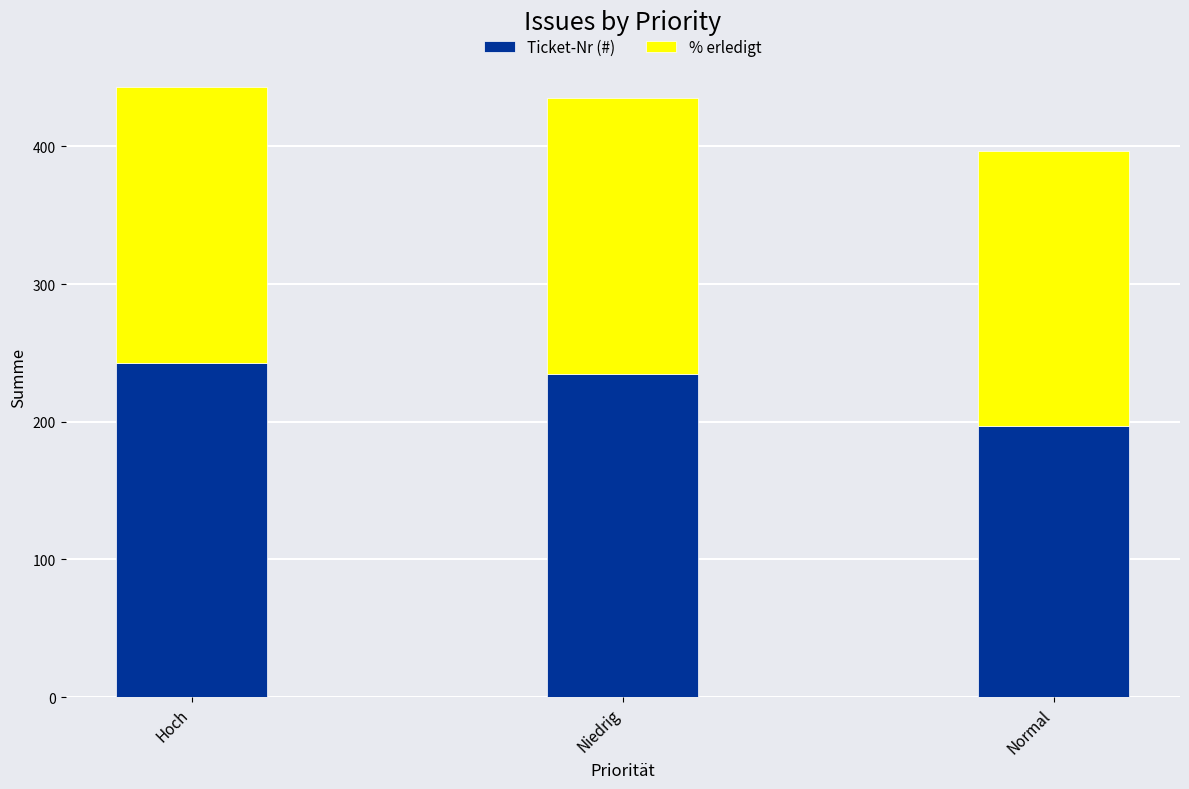

What is the highest value of the Ticket-Nr (#) series?

243